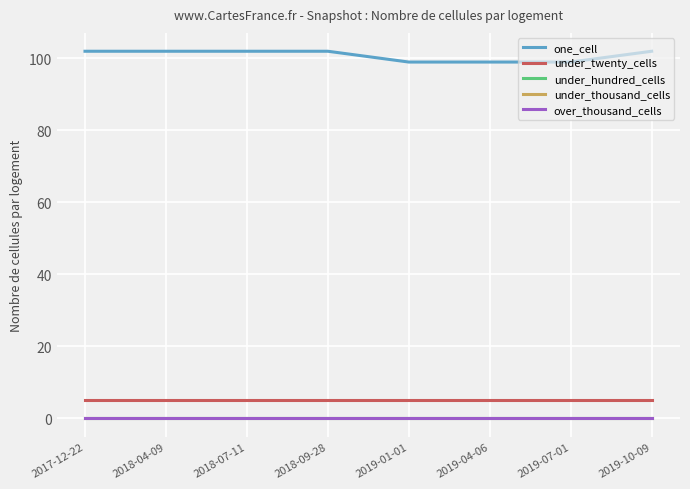

Which series changed the most between 2018-04-09 and 2019-01-01?

one_cell